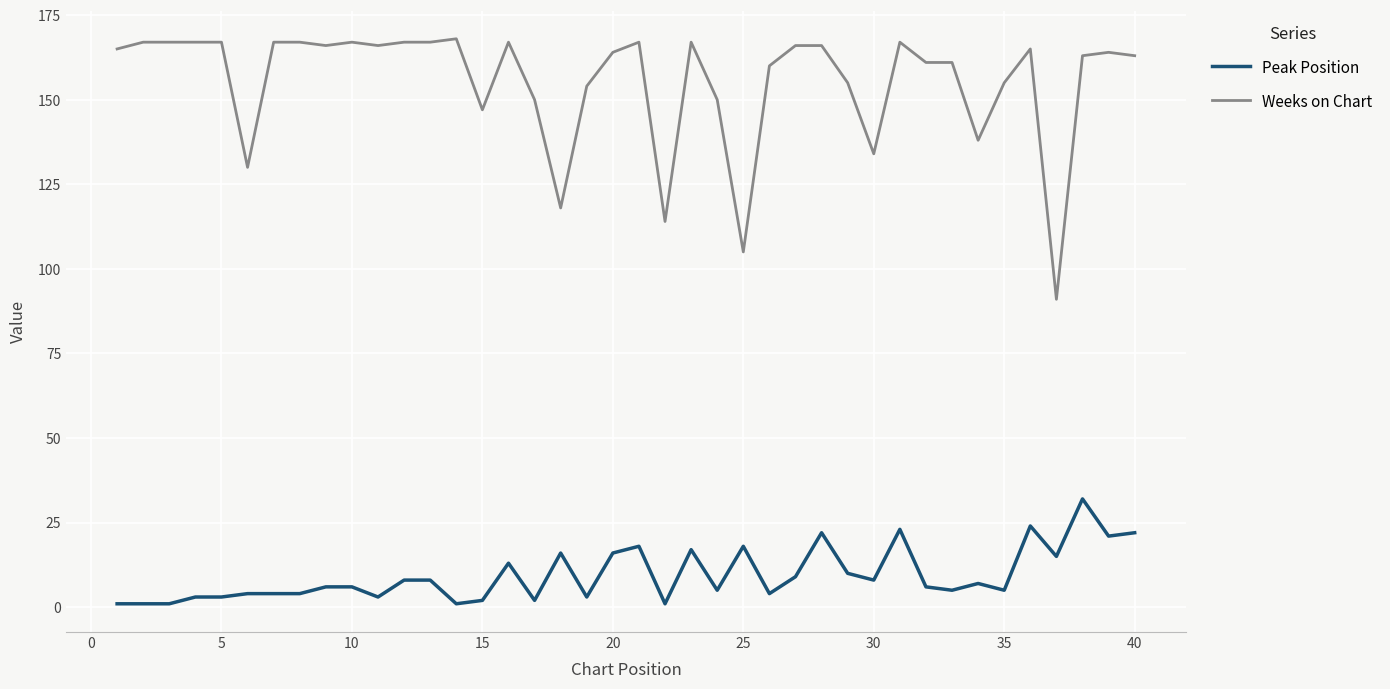

Which series has the largest range (max minus min)?

Weeks on Chart